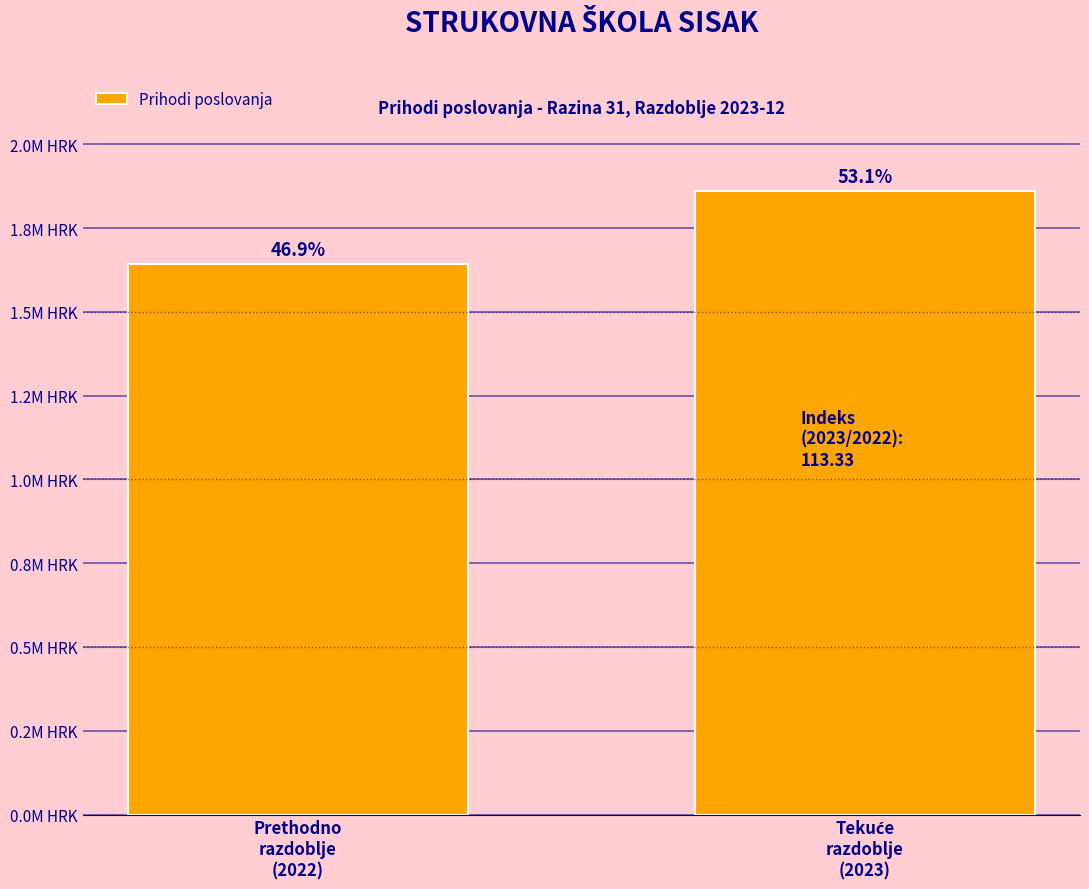

Are the bars horizontal?

No